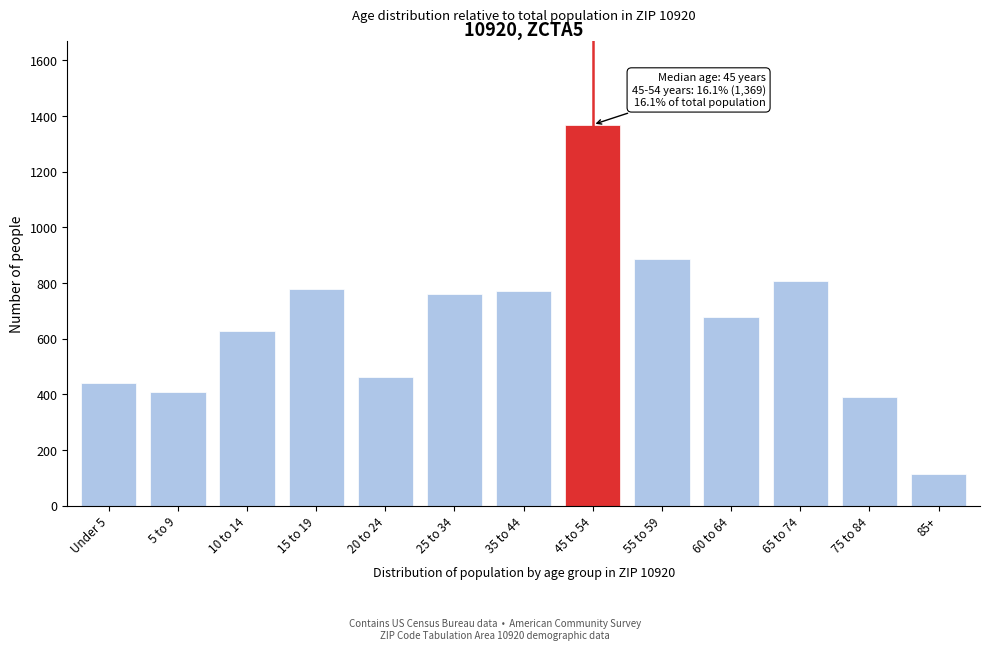

Reading left to right, extract all data points from this chart.

Under 5=442	5 to 9=408	10 to 14=627	15 to 19=780	20 to 24=463	25 to 34=759	35 to 44=772	45 to 54=1369	55 to 59=886	60 to 64=678	65 to 74=808	75 to 84=389	85+=112